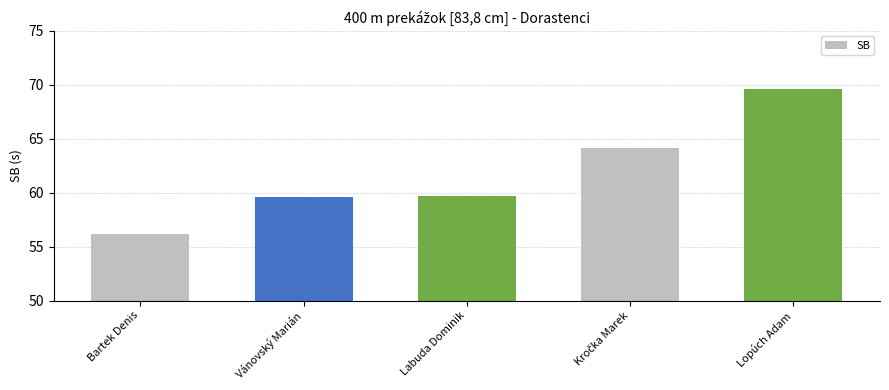

What is the ratio of the value at Bartek Denis to the value at Vánovský Marián?

0.9